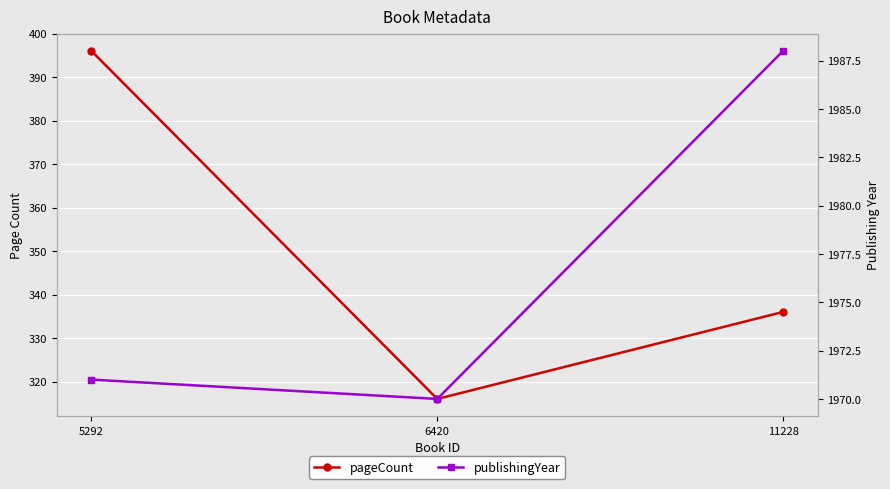

True or false: publishingYear has a value of 1988 at 11228.

True